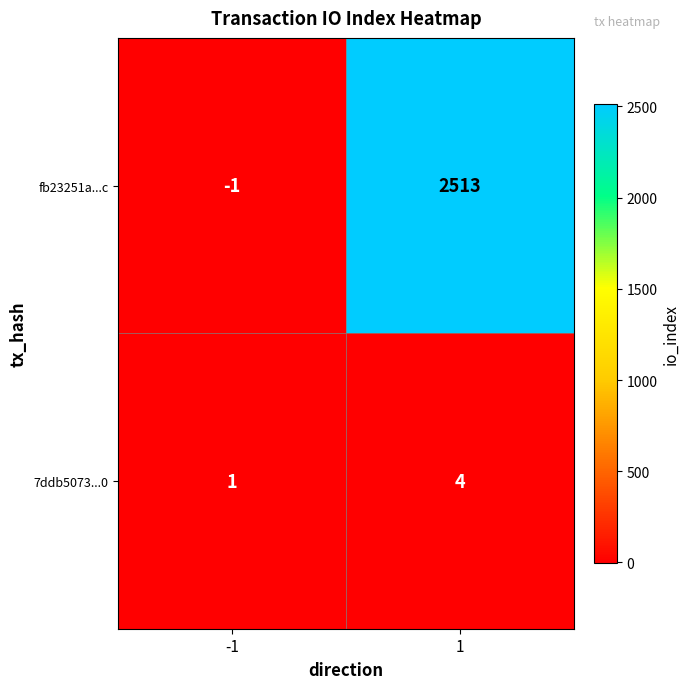

Which series has the largest total across all categories?

fb23251a...c